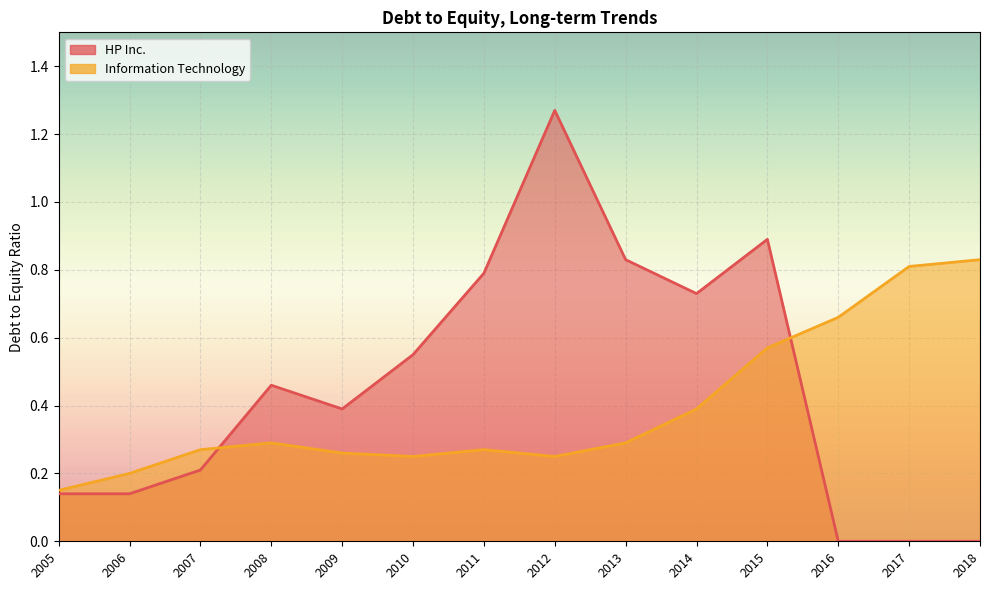

Which series ends up on top after the final intersection of HP Inc. and Information Technology?

Information Technology